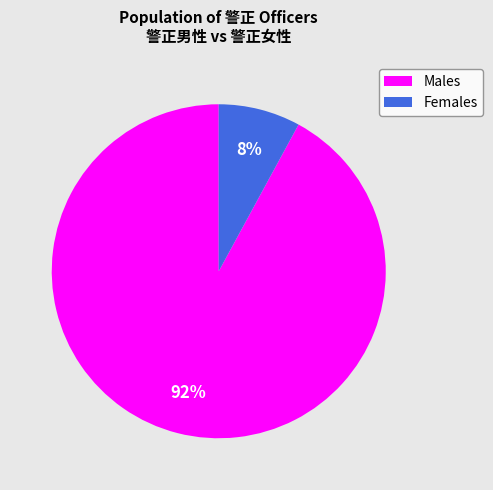

Does any single category account for the majority?

Yes